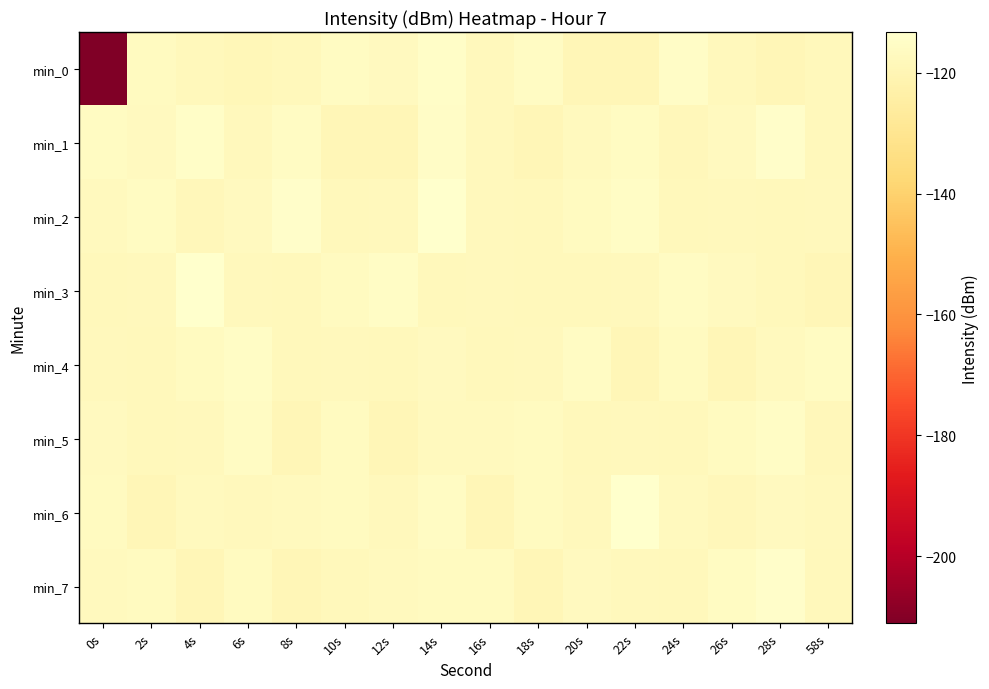

At which category is the sum across all series the highest?

14s